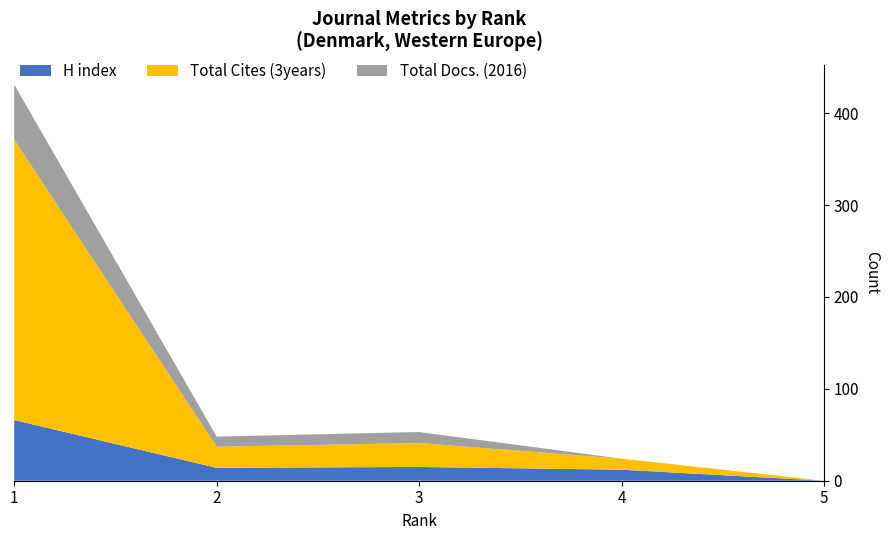

Reading right to left, list all the values displayed in this chart.

H index: 0	12	15	14	66
Total Cites (3years): 0	12	26	23	305
Total Docs. (2016): 0	0	12	11	60